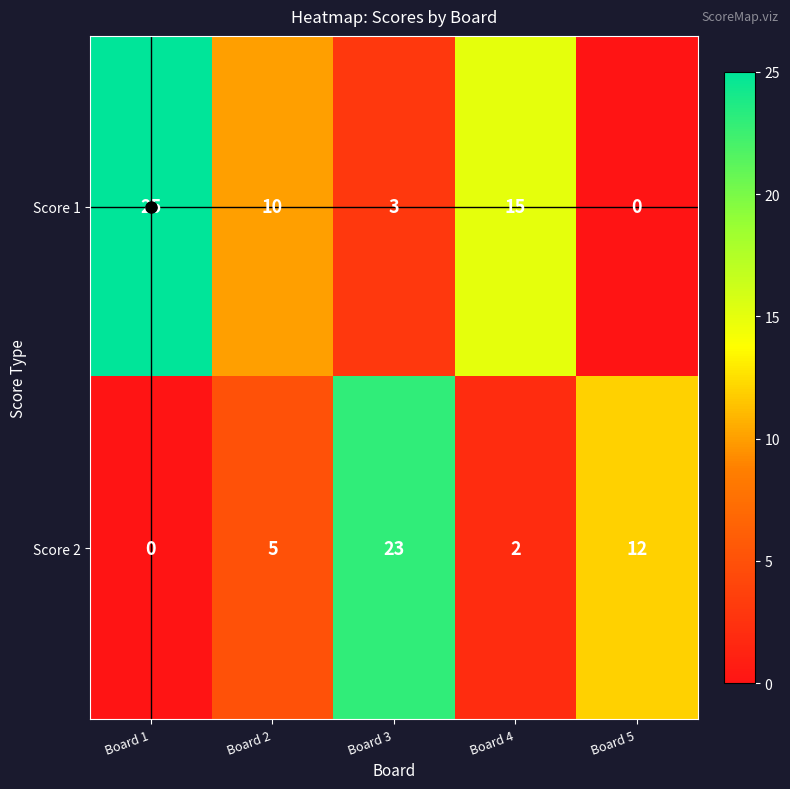

The value of Score 1 at Board 1 is 25. True or false?

True